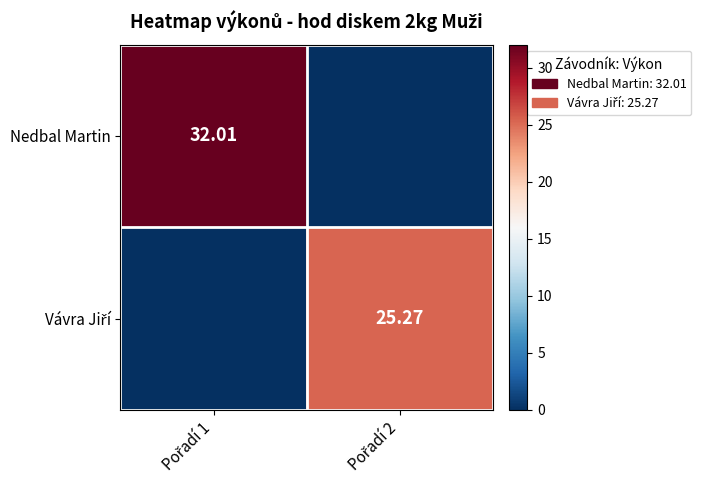

Count the number of data series in this chart.

2